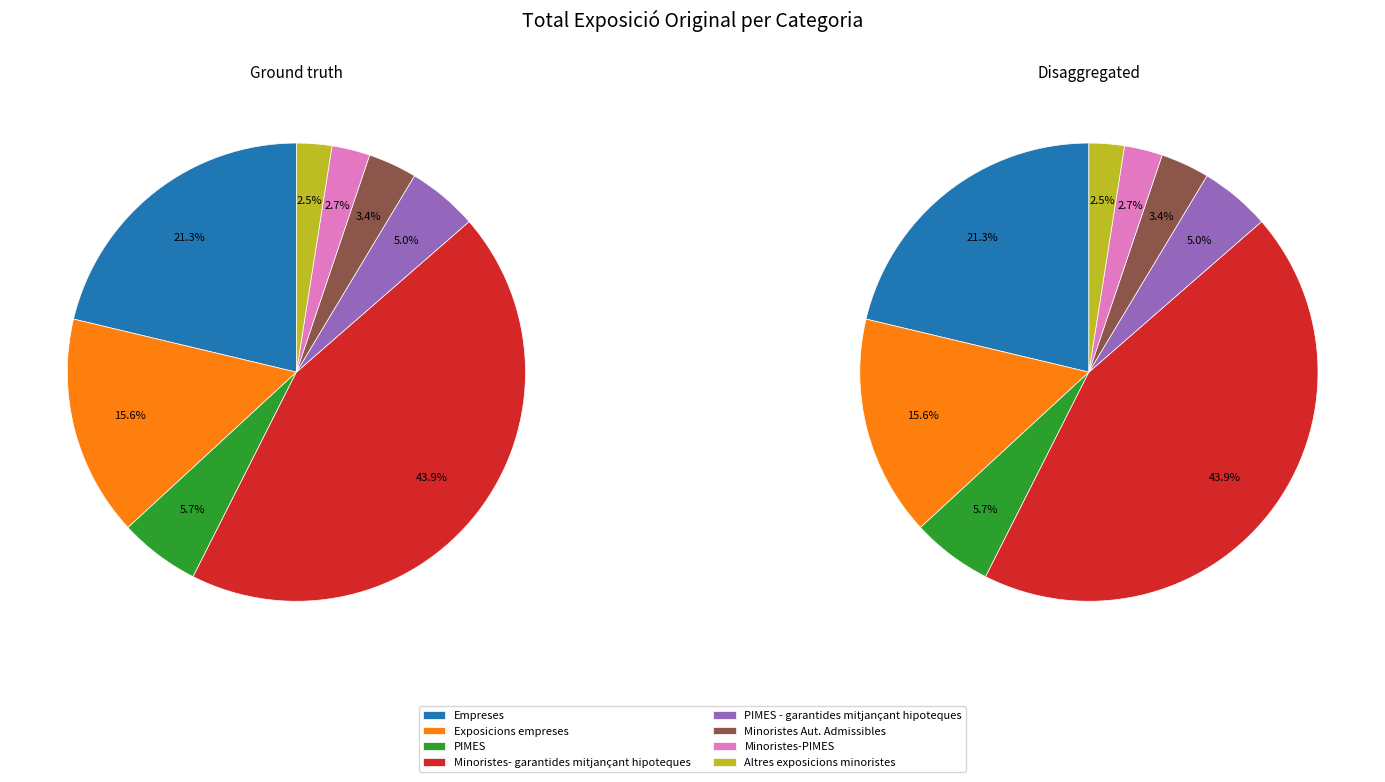

To the nearest percent, what is the difference between the largest and smallest slice percentages?

41%